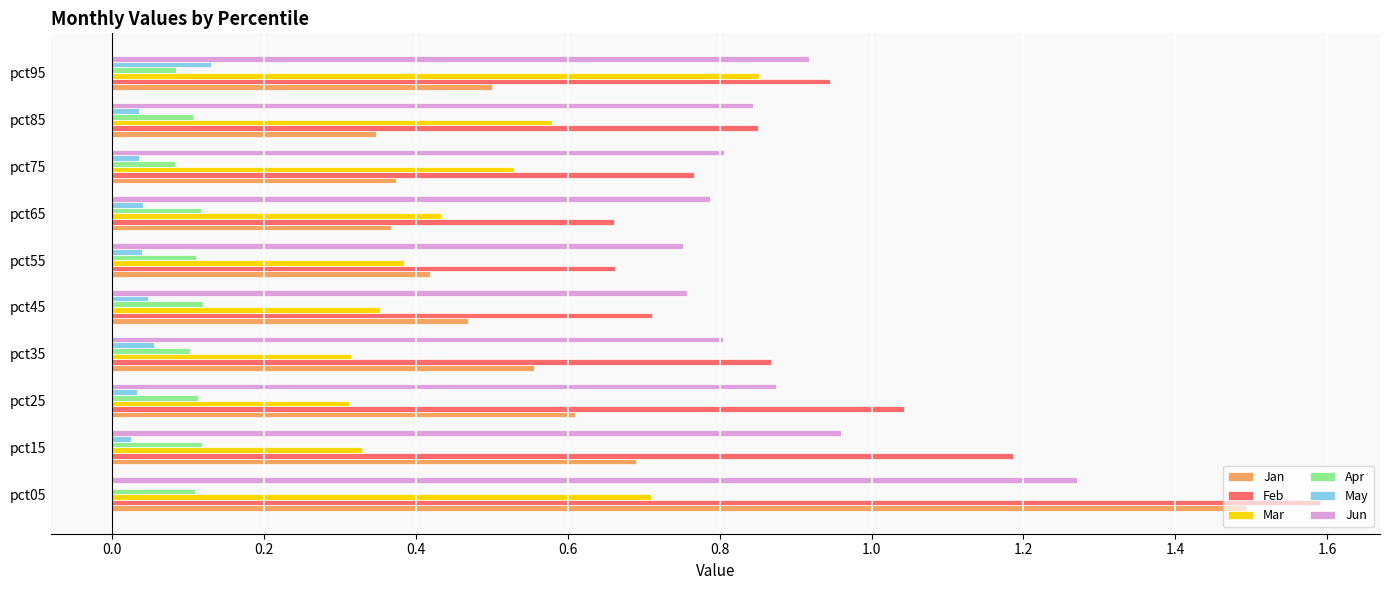

Between pct05 and pct75, which series saw the biggest shift?

Jan